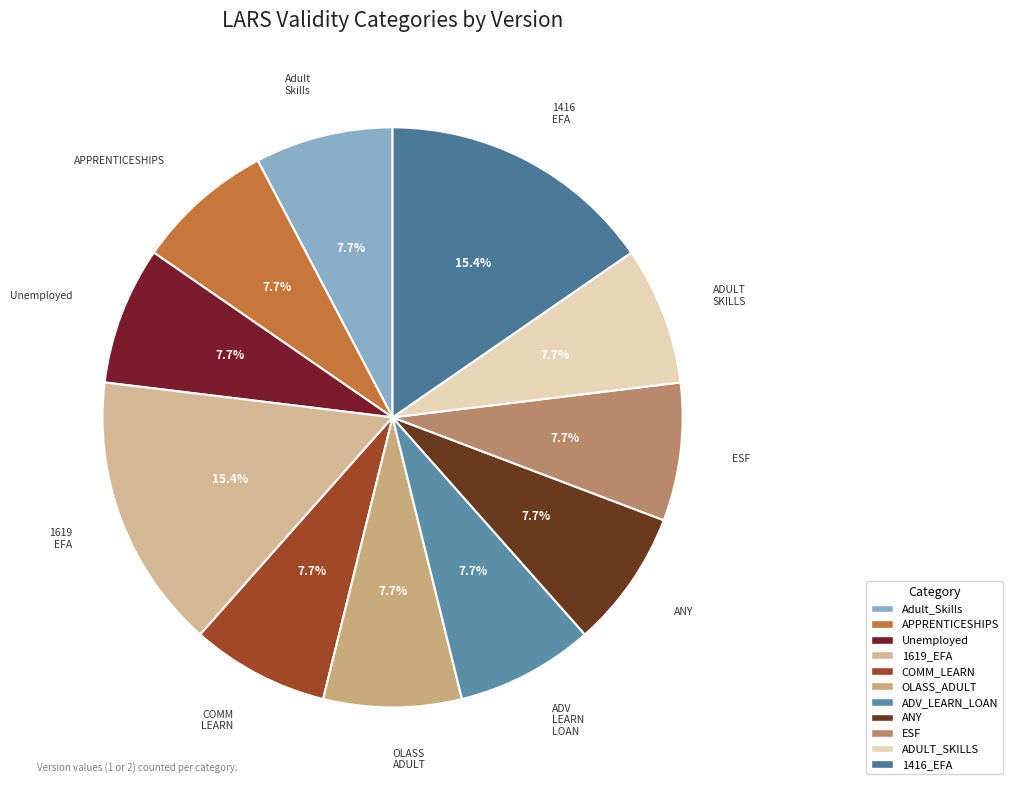

Which has a higher value, 1416_EFA or ANY?

1416_EFA